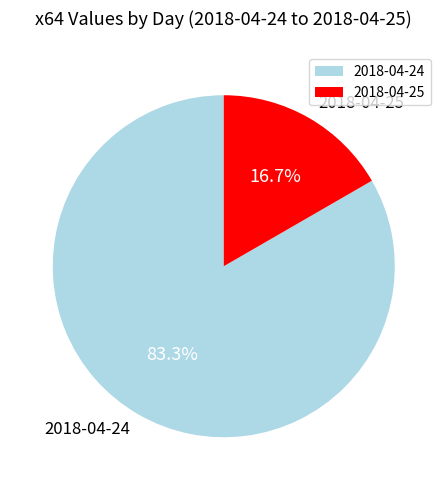

Rank the categories by value from lowest to highest.

2018-04-25, 2018-04-24